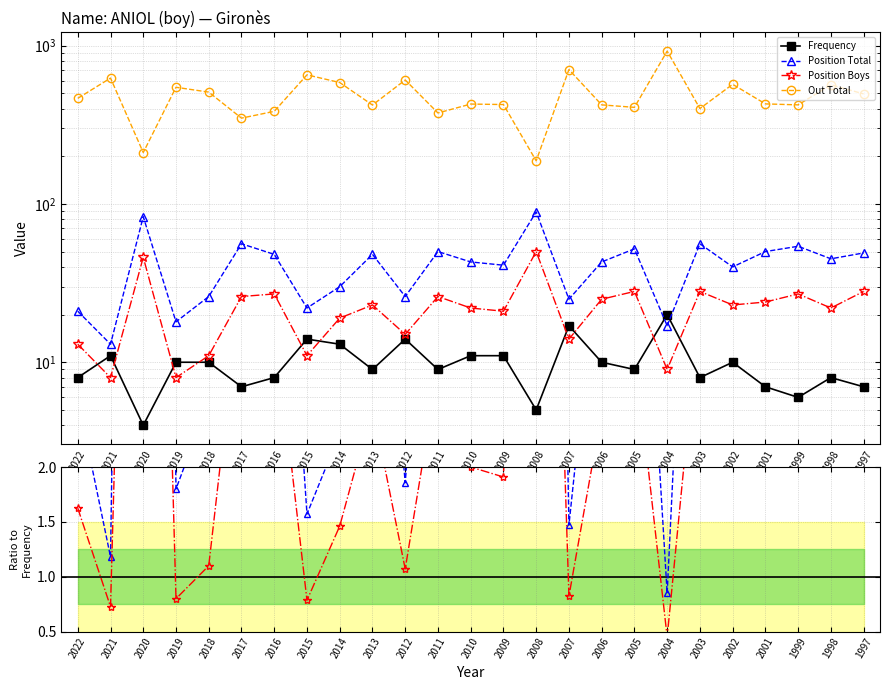

Is this an area chart (filled region under the line)?

No